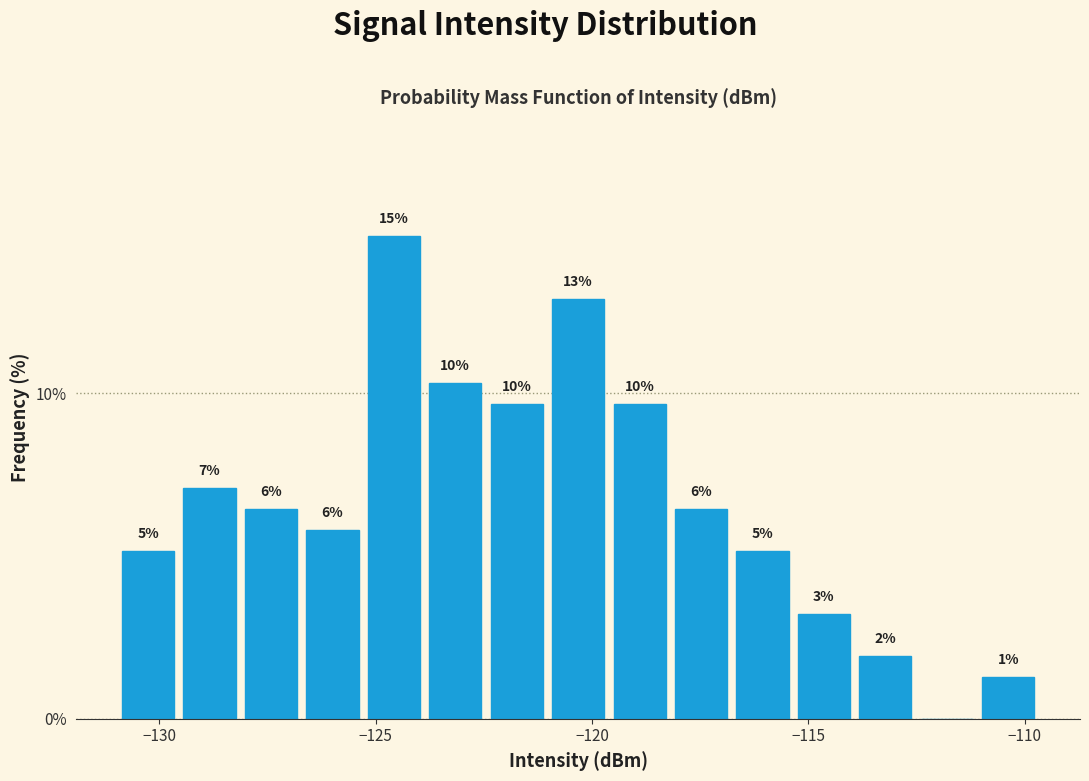

Around what value on the x-axis is the tallest bar? Give the approximate position of its centre, as read against the axis.

-124.5